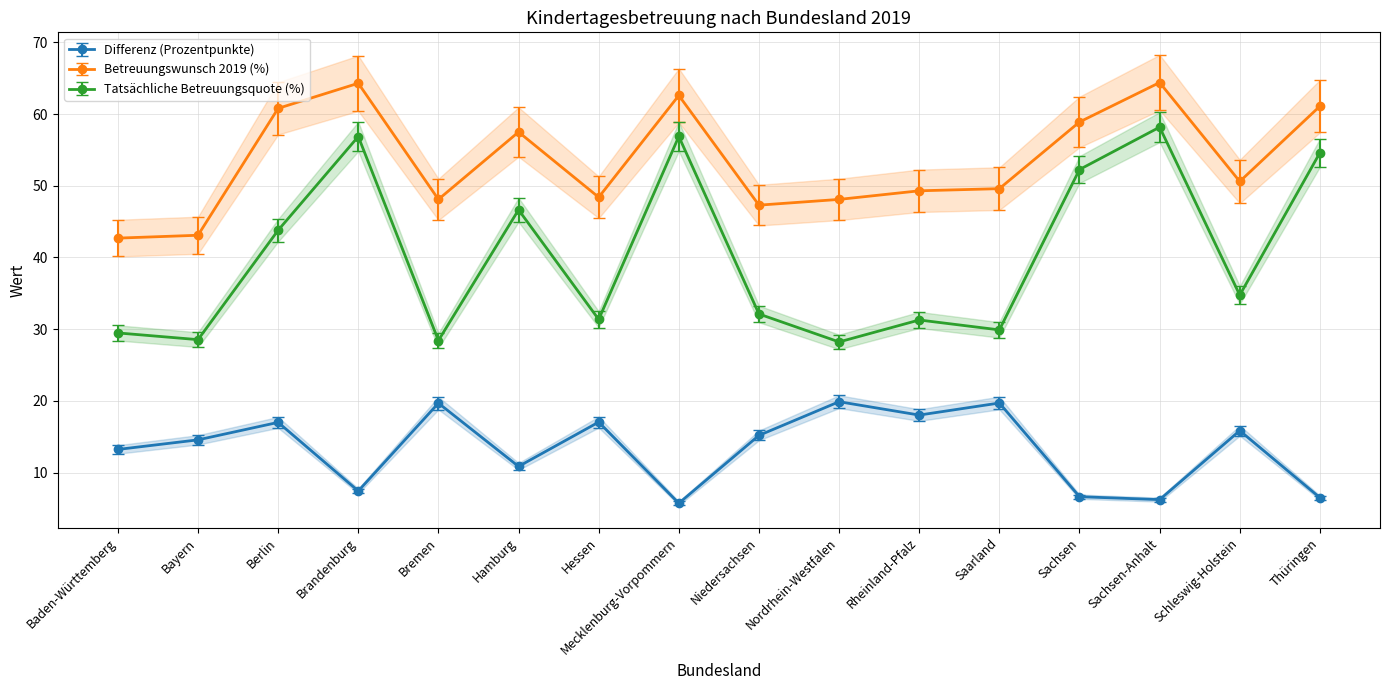

Reading left to right, list all the values displayed in this chart.

Differenz (Prozentpunkte): 13.2	14.6	17.0	7.4	19.7	10.9	17.0	5.7	15.2	19.9	18.0	19.7	6.6	6.2	15.8	6.5
Betreuungswunsch 2019 (%): 42.7	43.1	60.8	64.3	48.1	57.5	48.4	62.6	47.3	48.1	49.3	49.6	58.9	64.4	50.6	61.1
Tatsächliche Betreuungsquote (%): 29.5	28.5	43.8	56.9	28.4	46.6	31.4	56.9	32.1	28.2	31.3	29.9	52.3	58.2	34.8	54.6